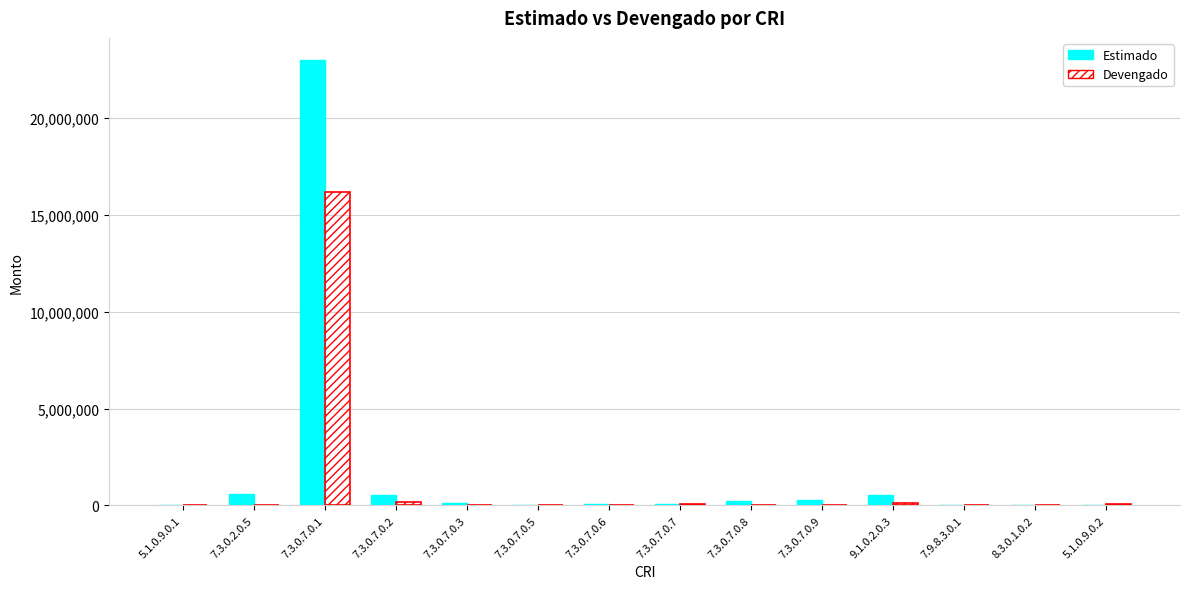

What are all the series names shown in the legend?

Estimado, Devengado